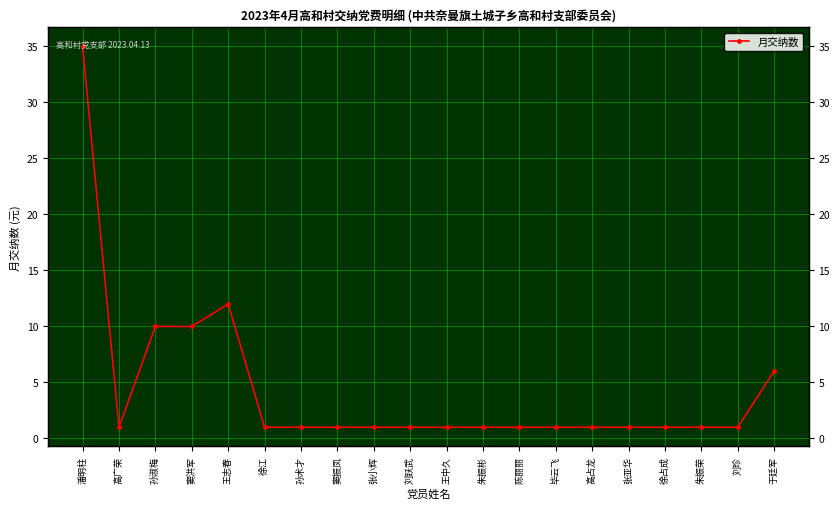

How many lines are shown in the chart?

1